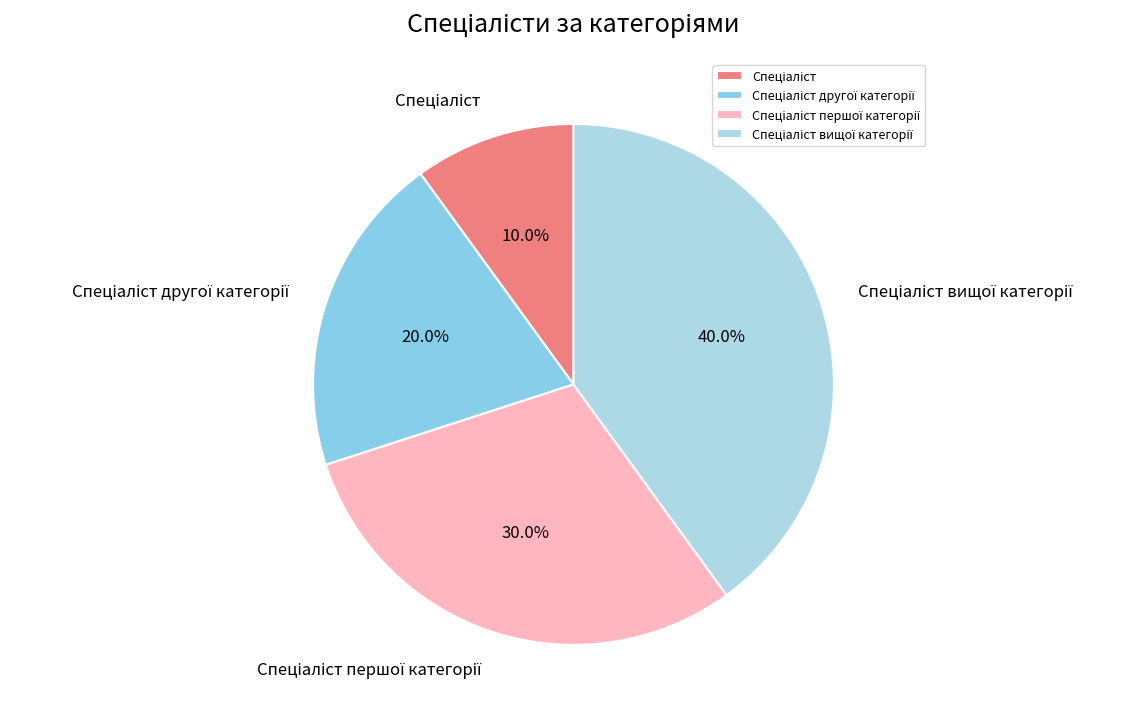

Is there any slice that represents more than half of the pie?

No